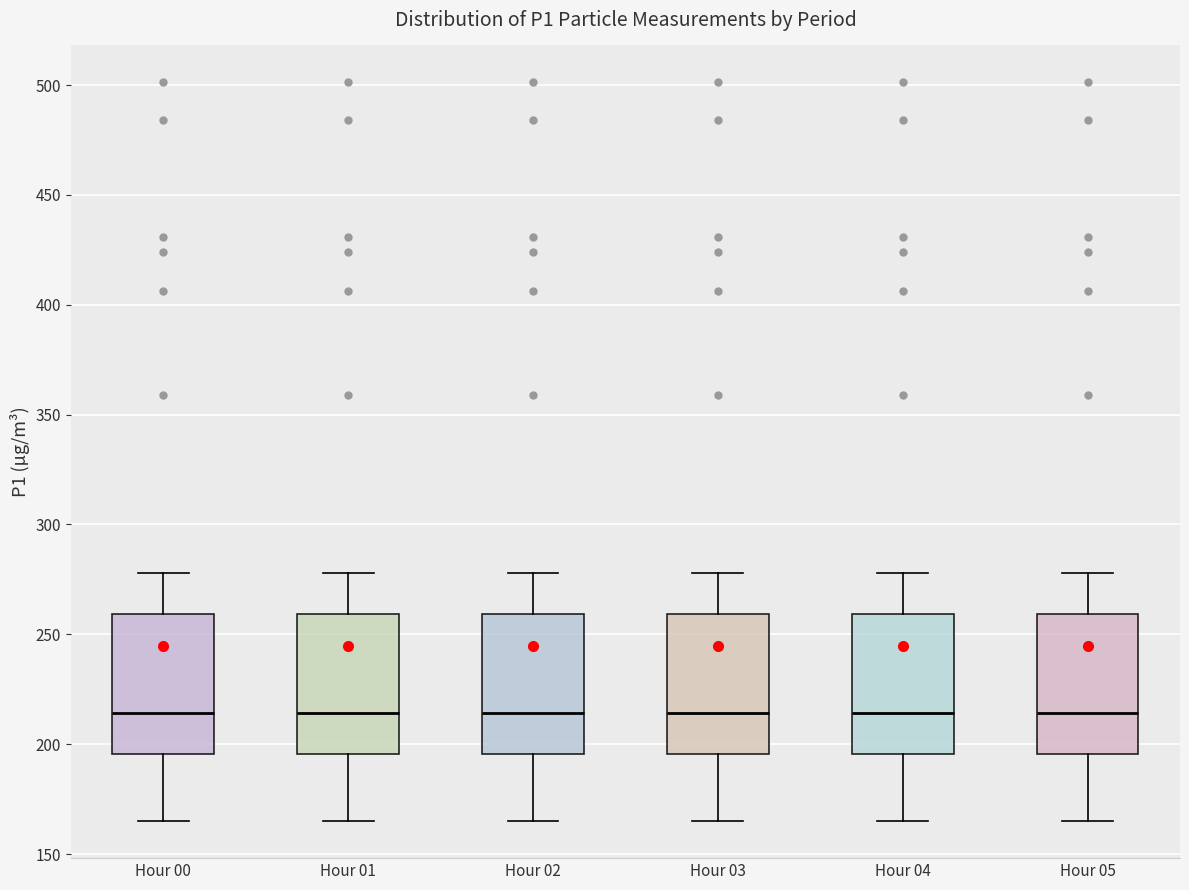

Where is the lower edge of the box for Hour 00 on the y-axis? The values are not printed on the chart, so give them approximately, as read against the axis.

195